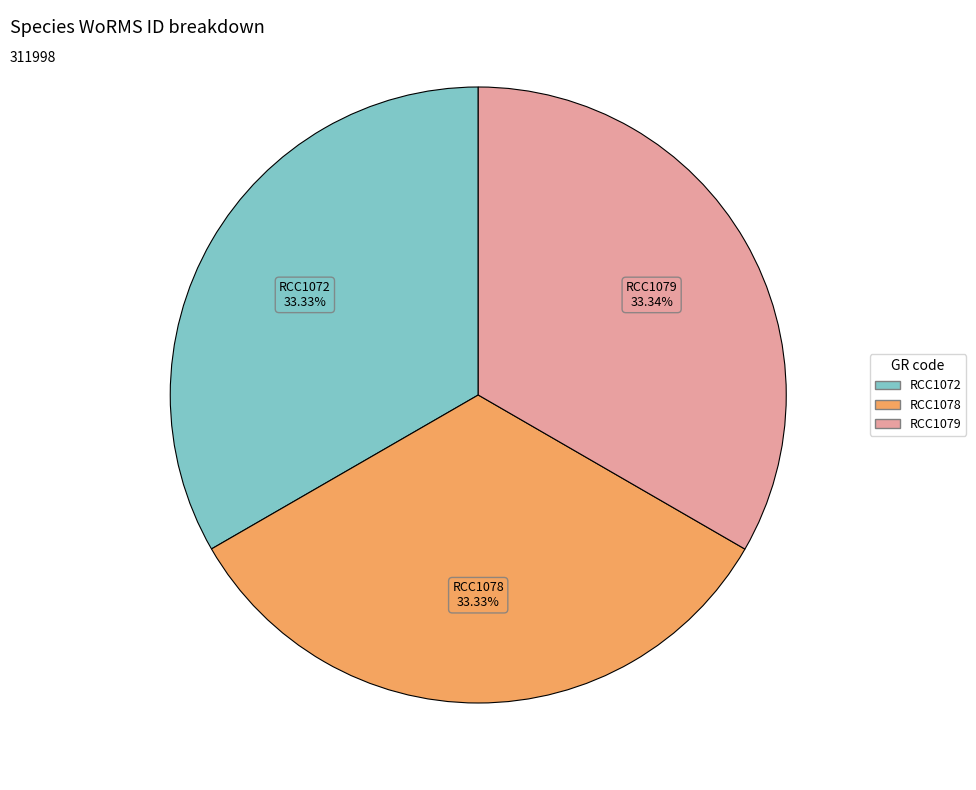

Count the number of slices in the pie.

3